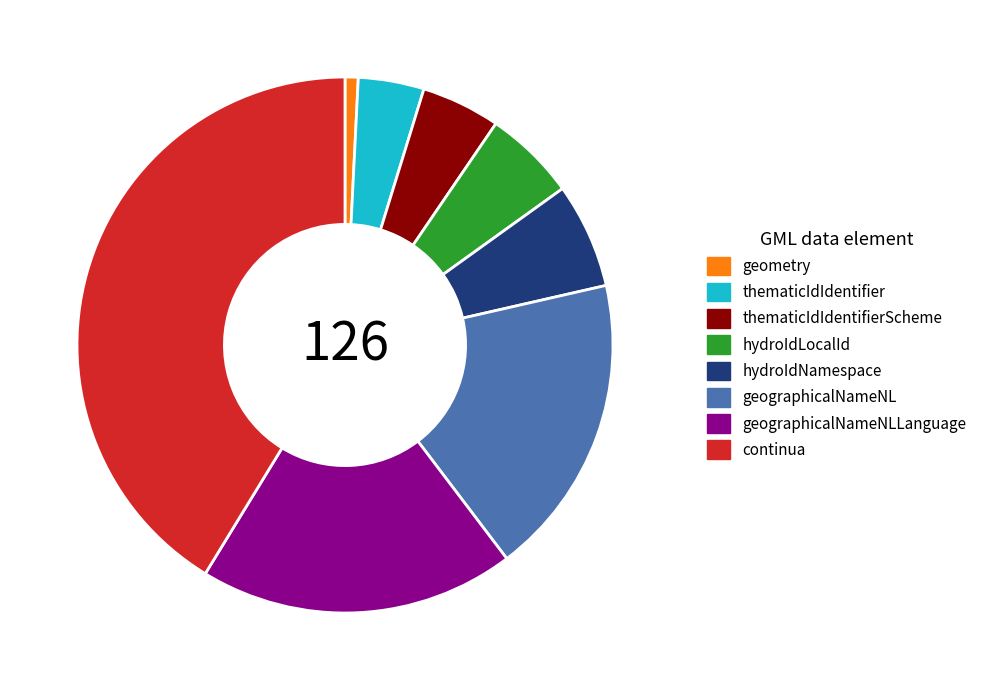

The geometry slice represents 11% of the pie. True or false?

False